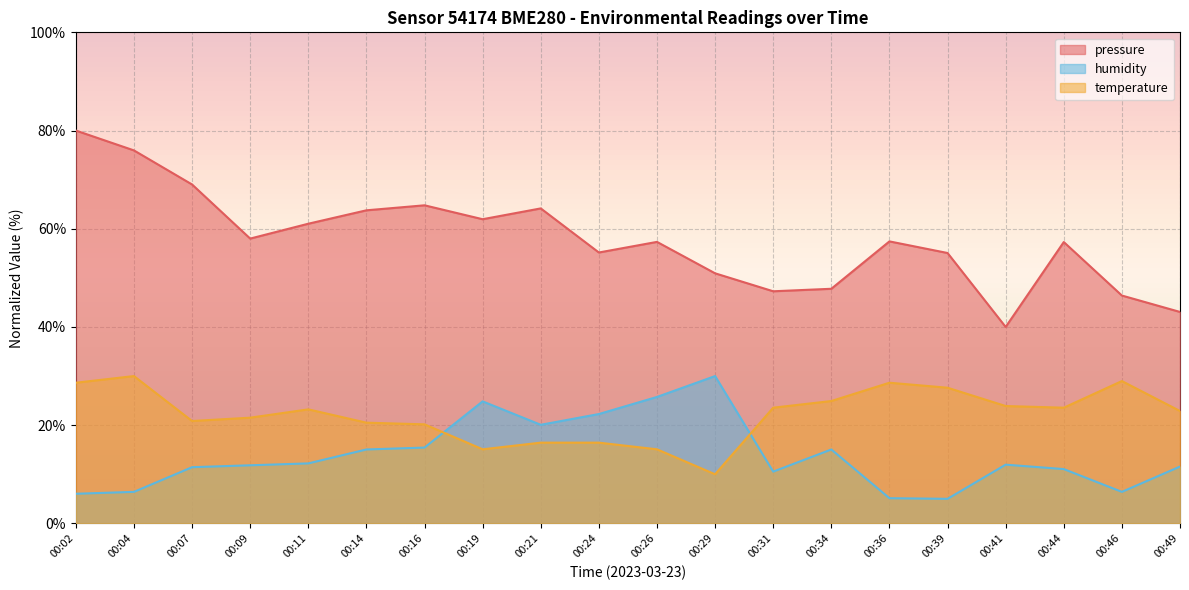

How many lines are shown in the chart?

3